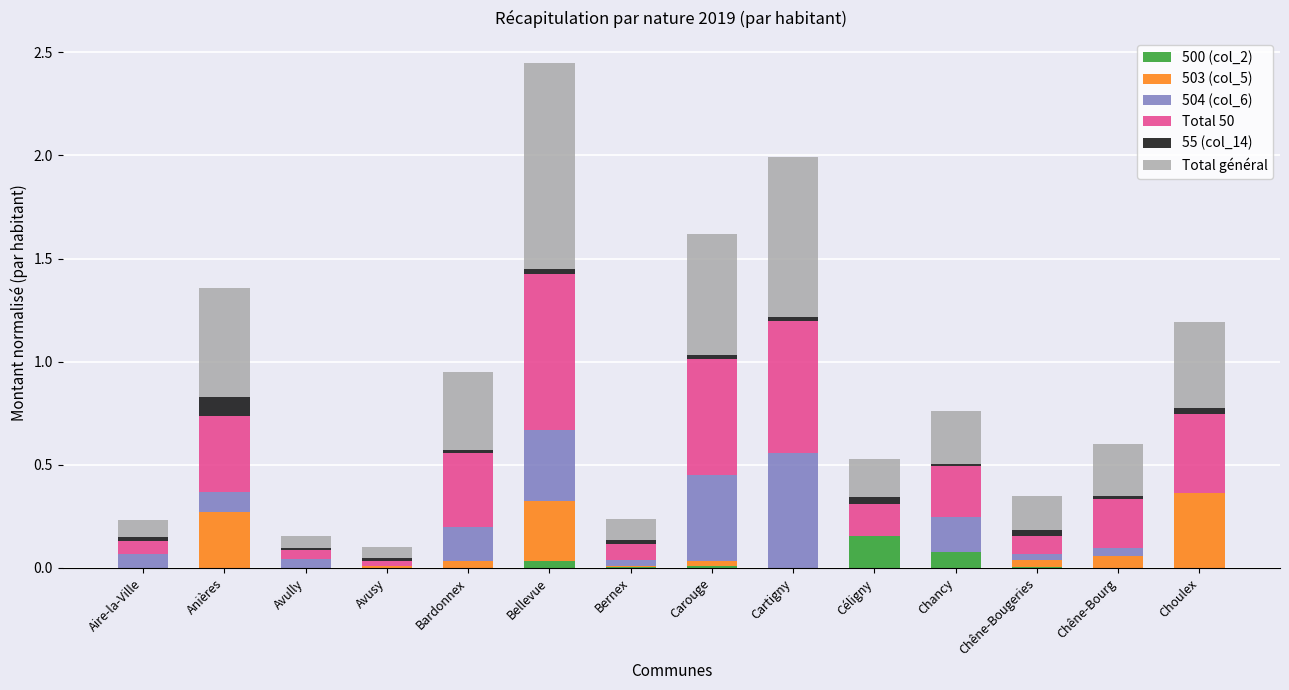

The value of 500 (col_2) at Avully is 0.0. True or false?

True